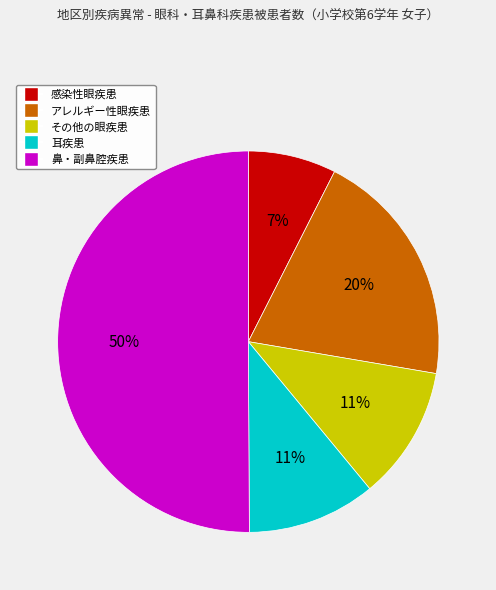

What is the largest slice in the pie chart?

鼻・副鼻腔疾患